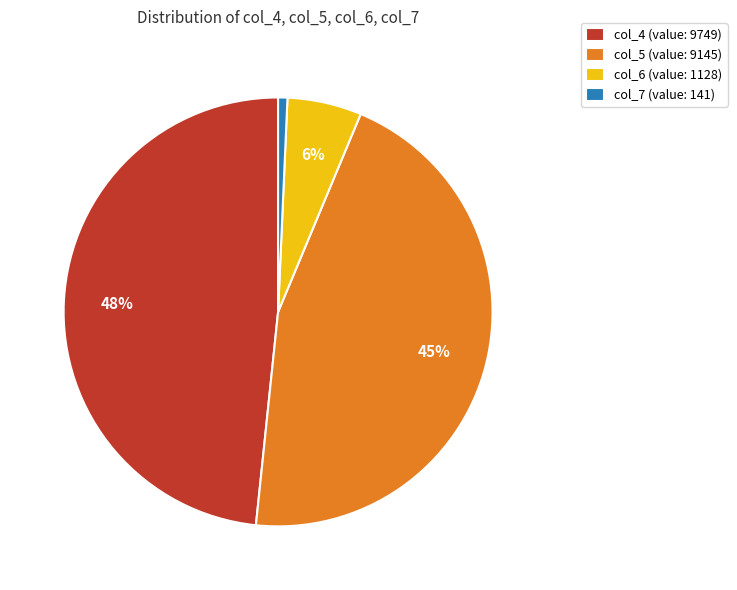

Is there any slice that represents more than half of the pie?

No